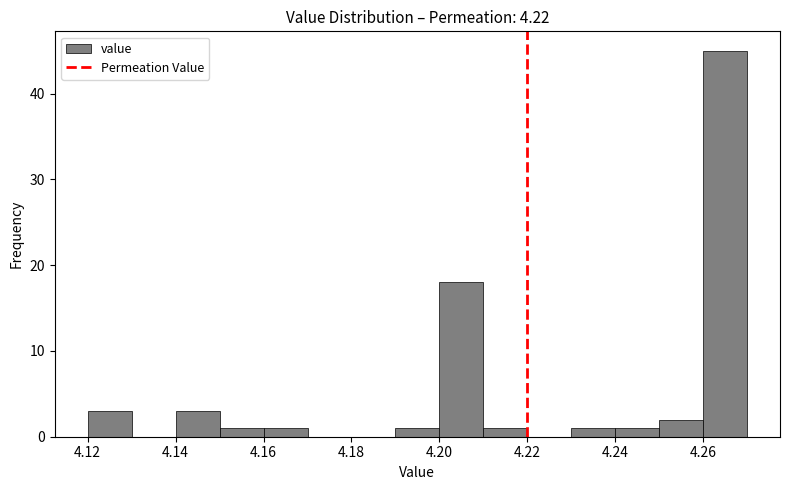

Over which range of the x-axis is the bar tallest?

4.26 to 4.27